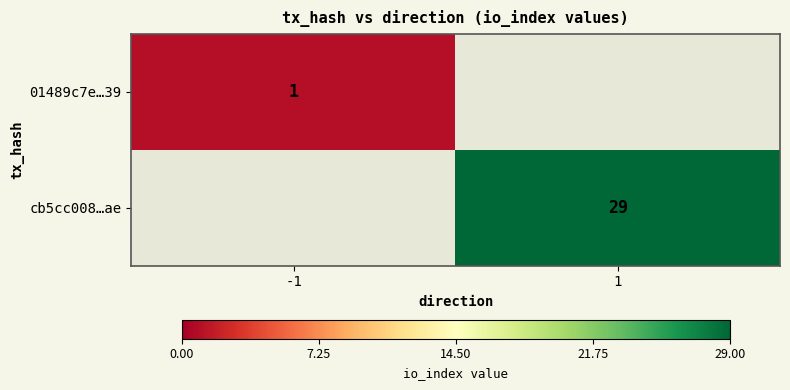

True or false: 01489c7e…39 has a value of 2 at -1.

False